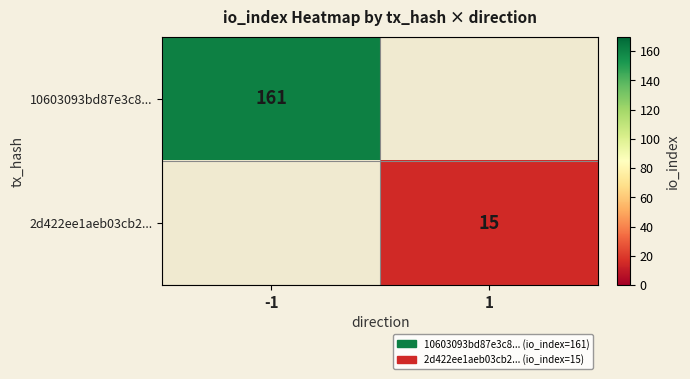

True or false: 10603093bd87e3c8... has a value of 161 at -1.

True